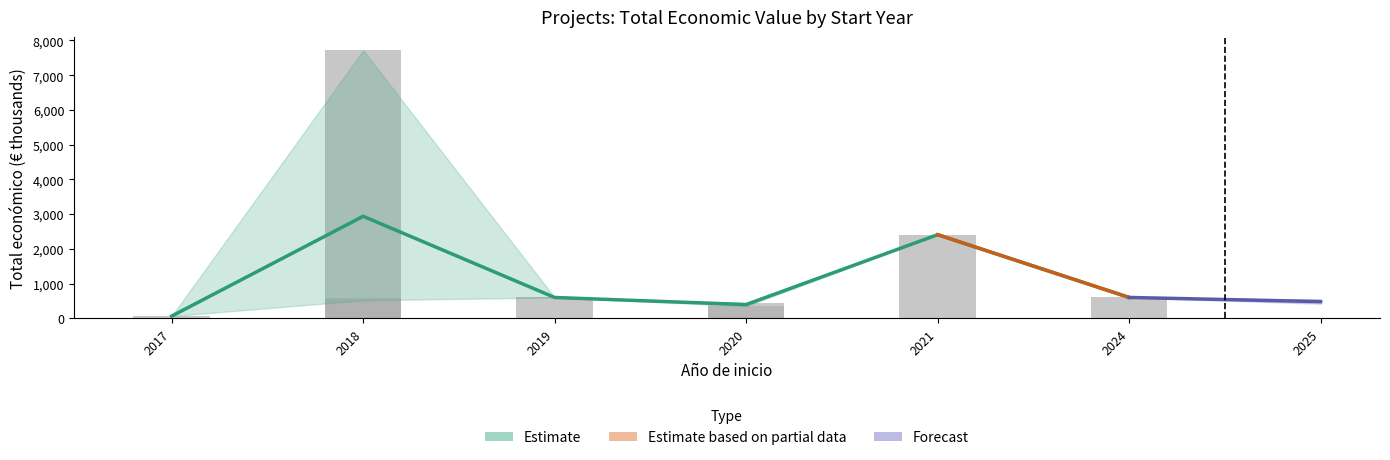

How many values are below 598?

3